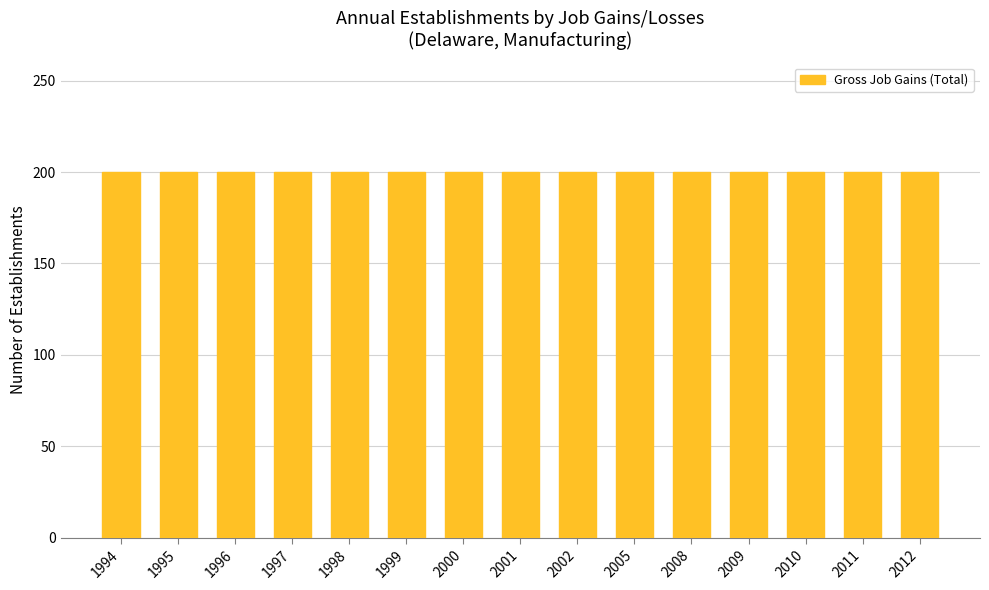

Which category has the highest value in the Gross Job Gains (Total) series?

1994